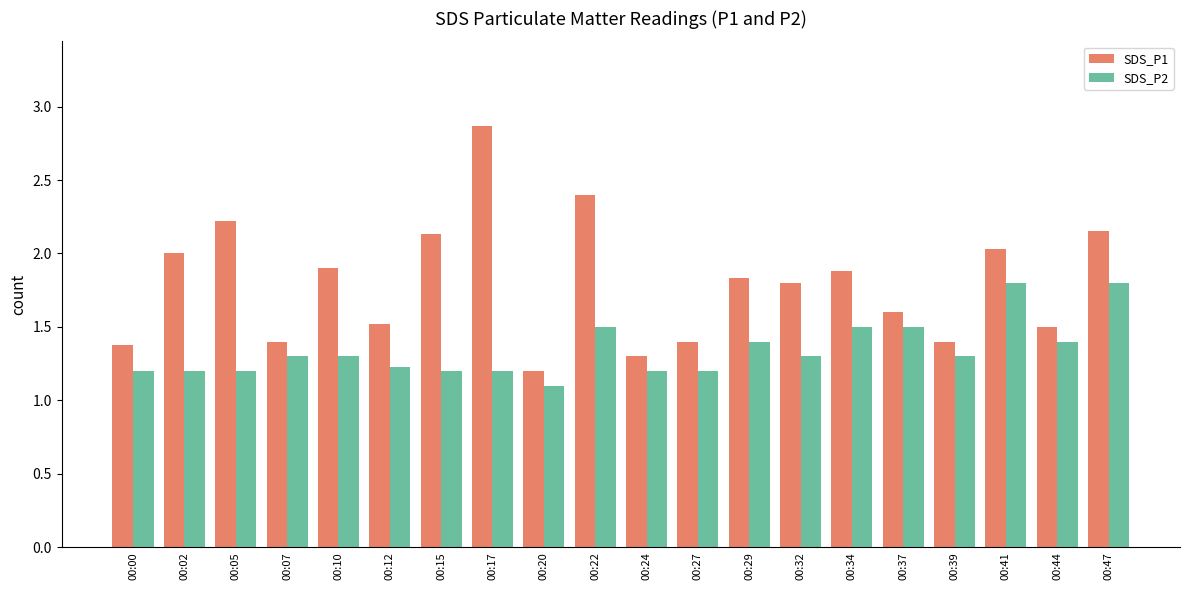

List the series in order of their peak value, highest first.

SDS_P1, SDS_P2